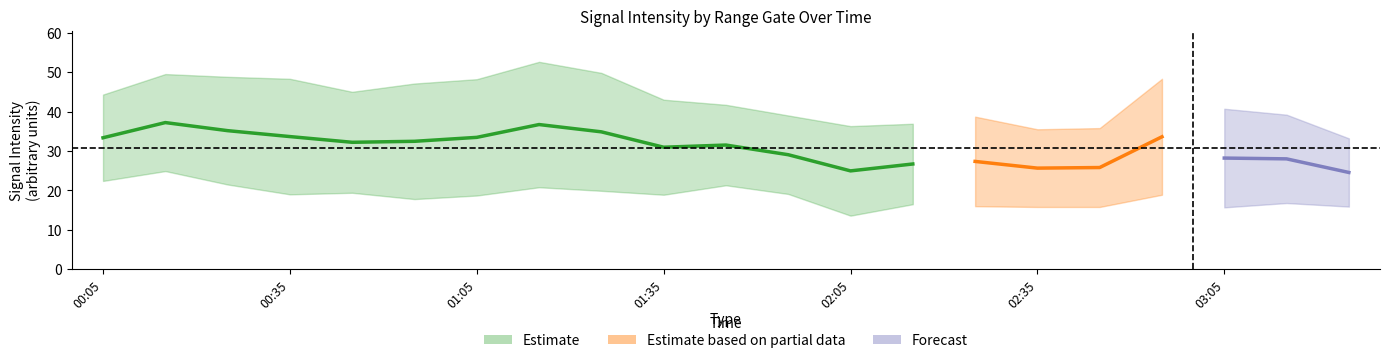

How many data points does each series have?

21